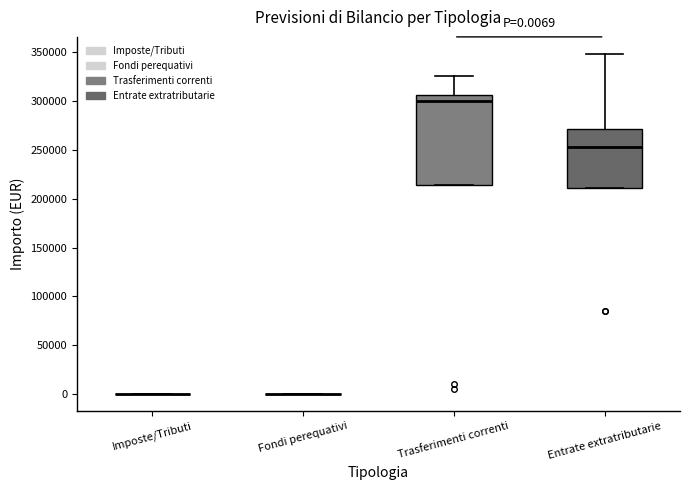

Which box is the tallest, from its lower edge to its upper edge?

Trasferimenti correnti